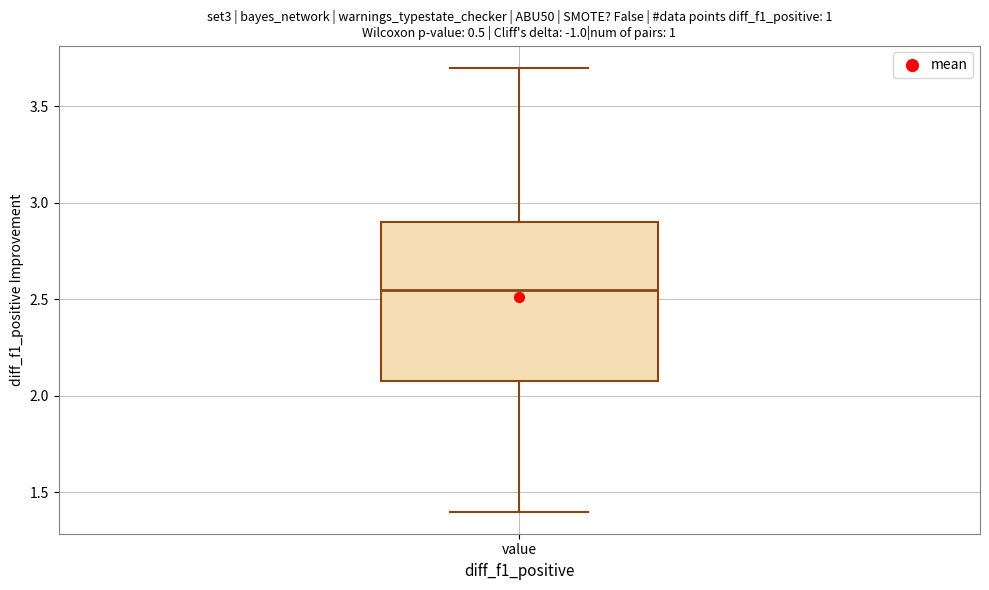

Where does the upper whisker of the box for value end on the y-axis? The values are not printed on the chart, so give them approximately, as read against the axis.

3.70